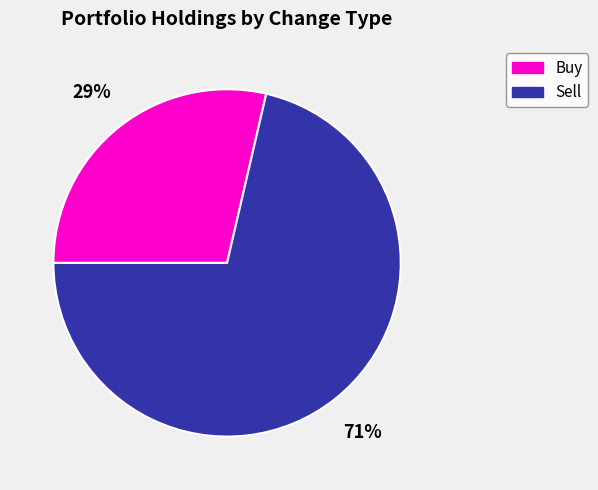

Rank the categories by value from highest to lowest.

Sell, Buy